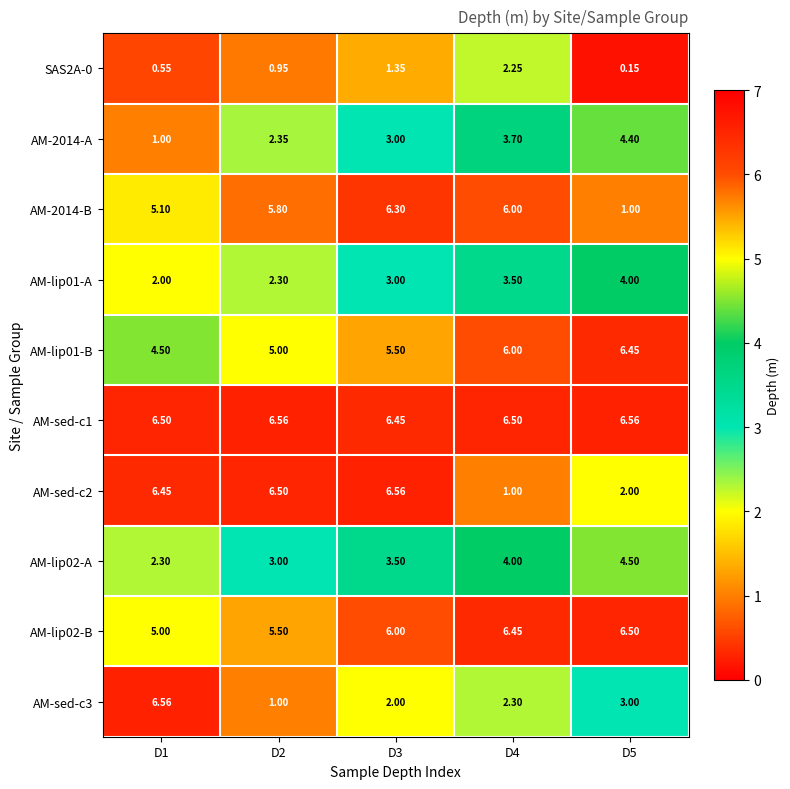

Is the value of AM-sed-c3 at D2 greater than the value of AM-sed-c1 at D1?

No